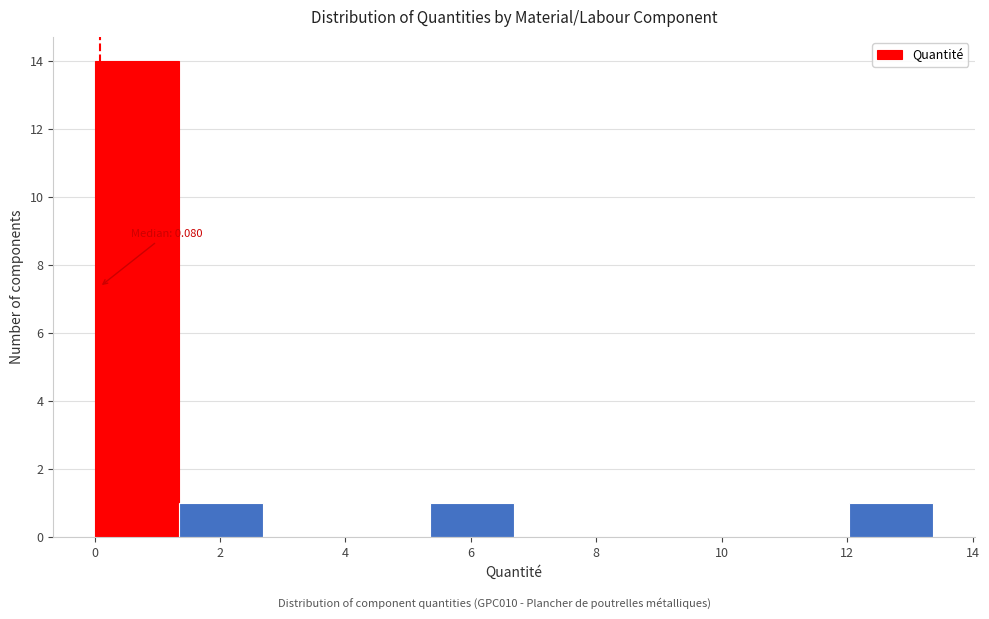

Over which range of the x-axis is the bar tallest?

0.0 to 1.4